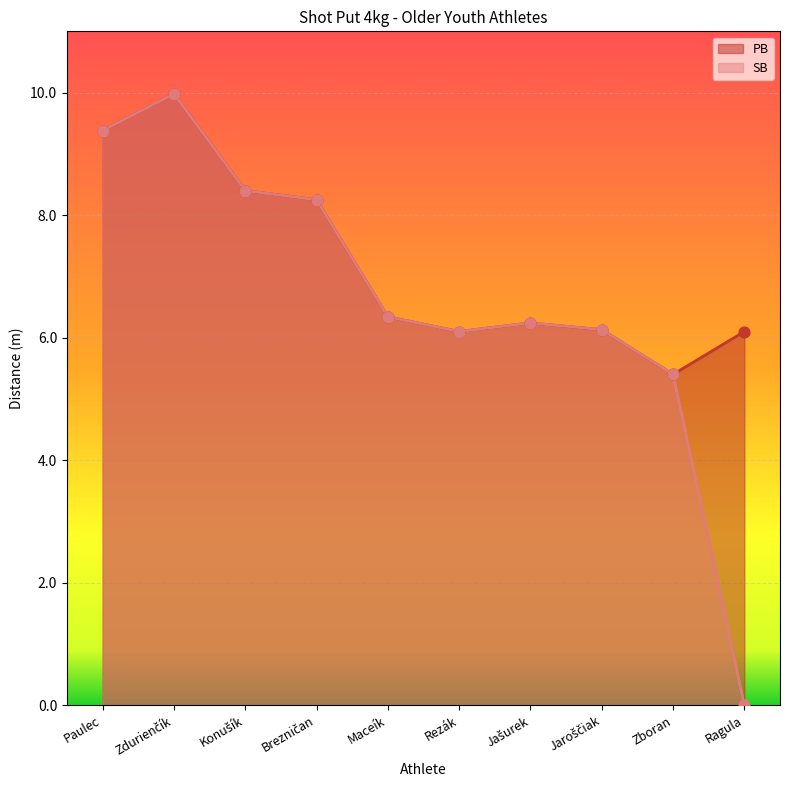

What is the change in value from Konušík to Maceík?

-2.1